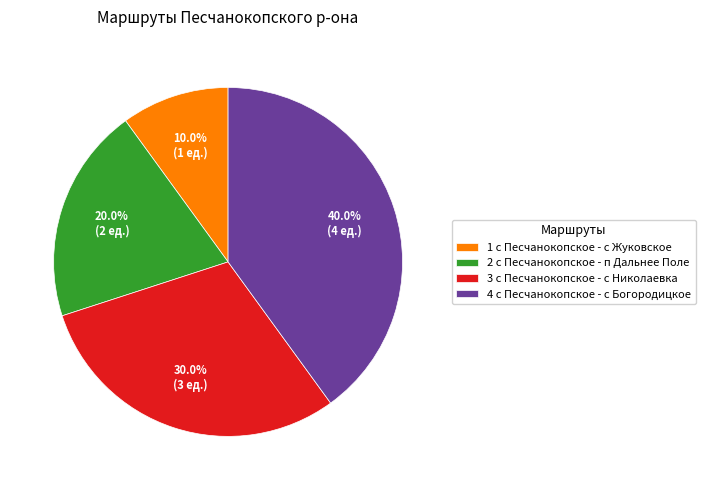

How much of the chart is everything except 2 с Песчанокопское - п Дальнее Поле?

80.0%